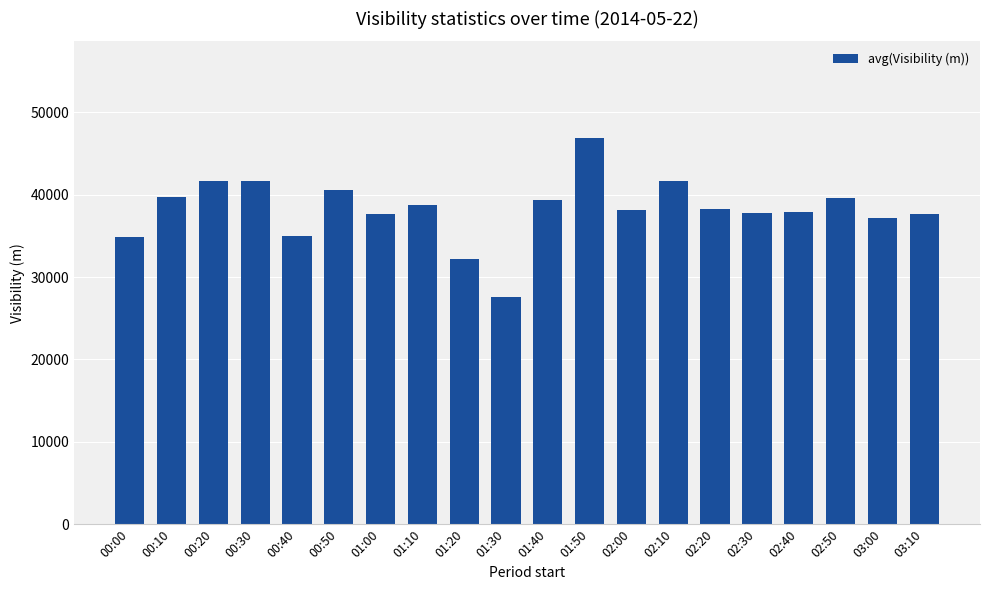

What is the label of the 15th bar from the right?

00:50